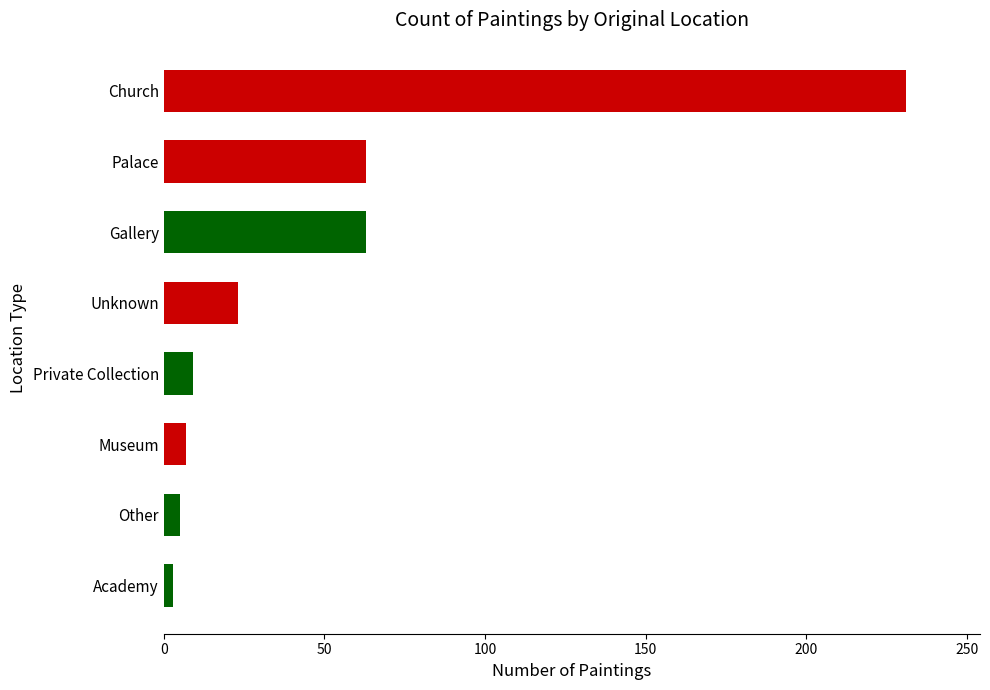

What is the difference between the maximum and second lowest values?

226